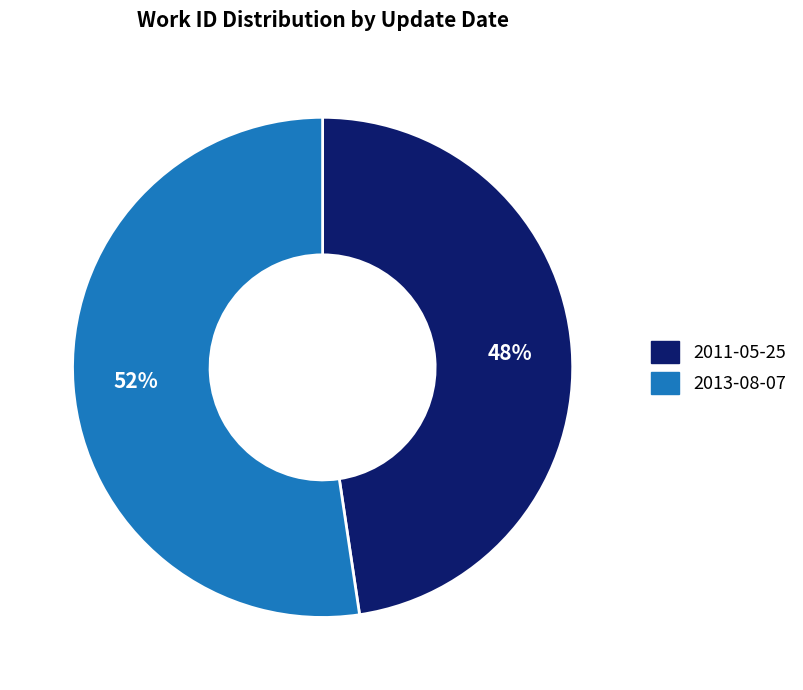

Which category has the biggest portion of the pie?

2013-08-07